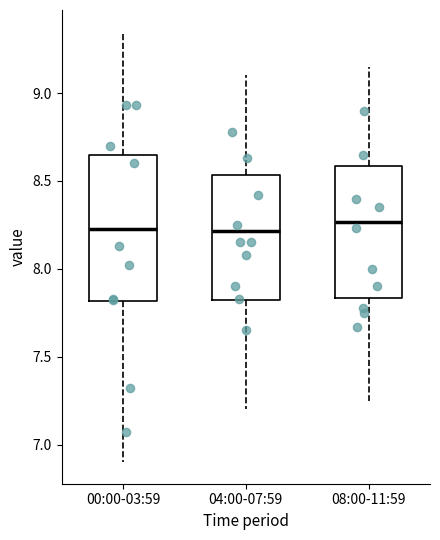

Where does the median line of the box for 08:00-11:59 sit on the y-axis? The values are not printed on the chart, so give them approximately, as read against the axis.

8.25